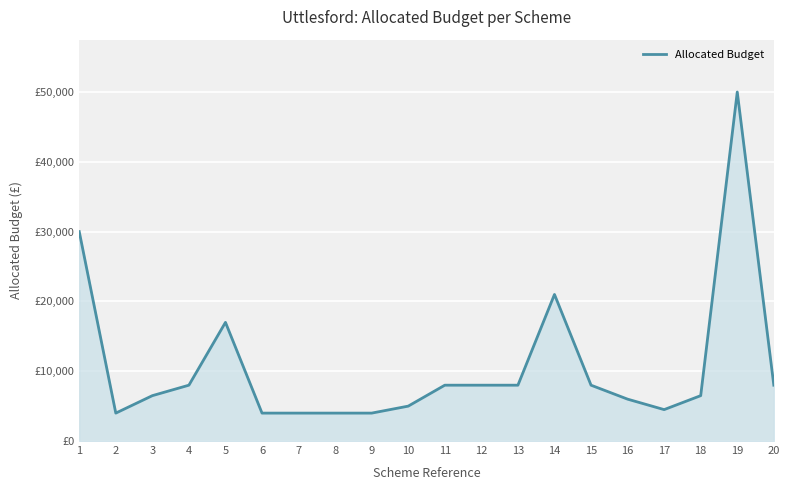

Is this an area chart (filled region under the line)?

Yes